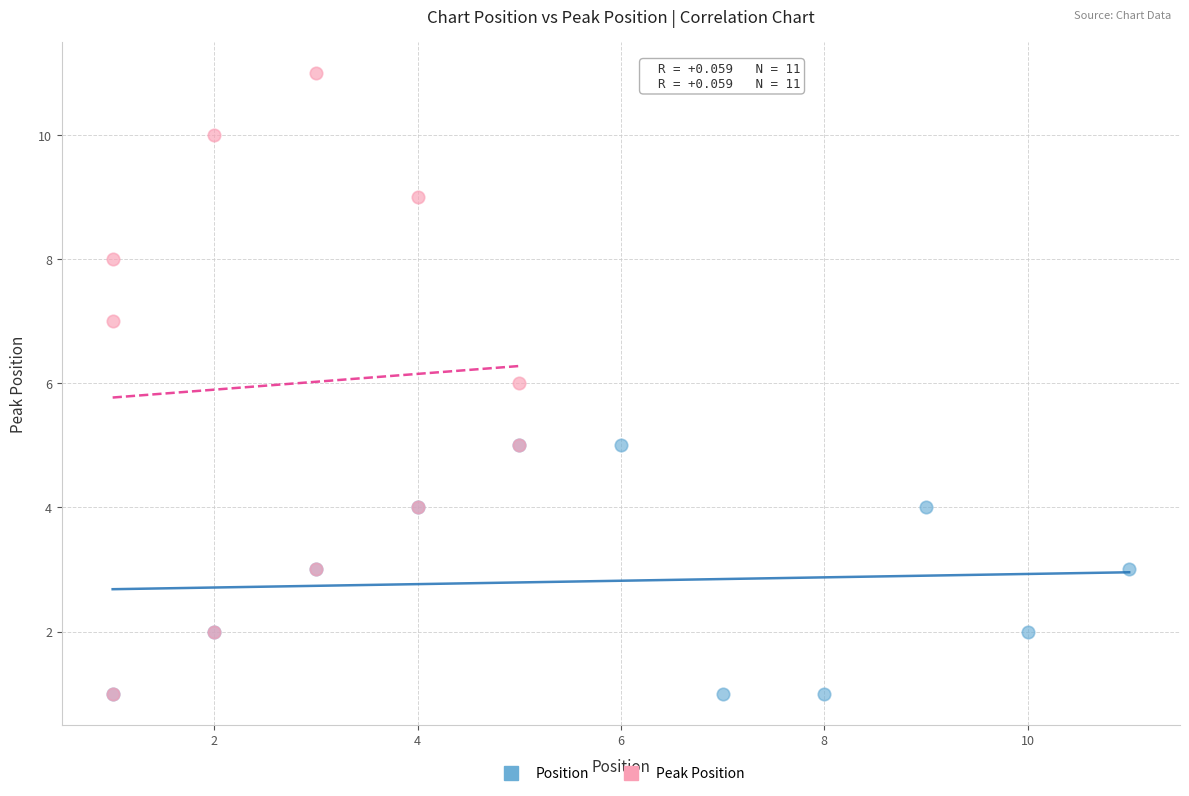

Which series reaches the maximum Y coordinate?

Peak Position